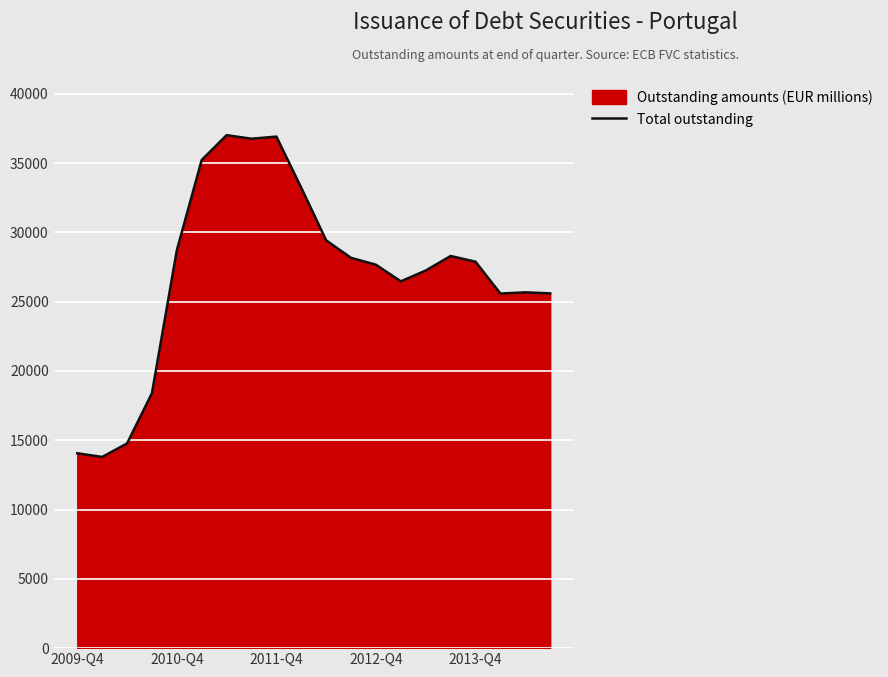

What is the ratio of the value at 2009-Q4 to the value at 2012-Q4?

0.5